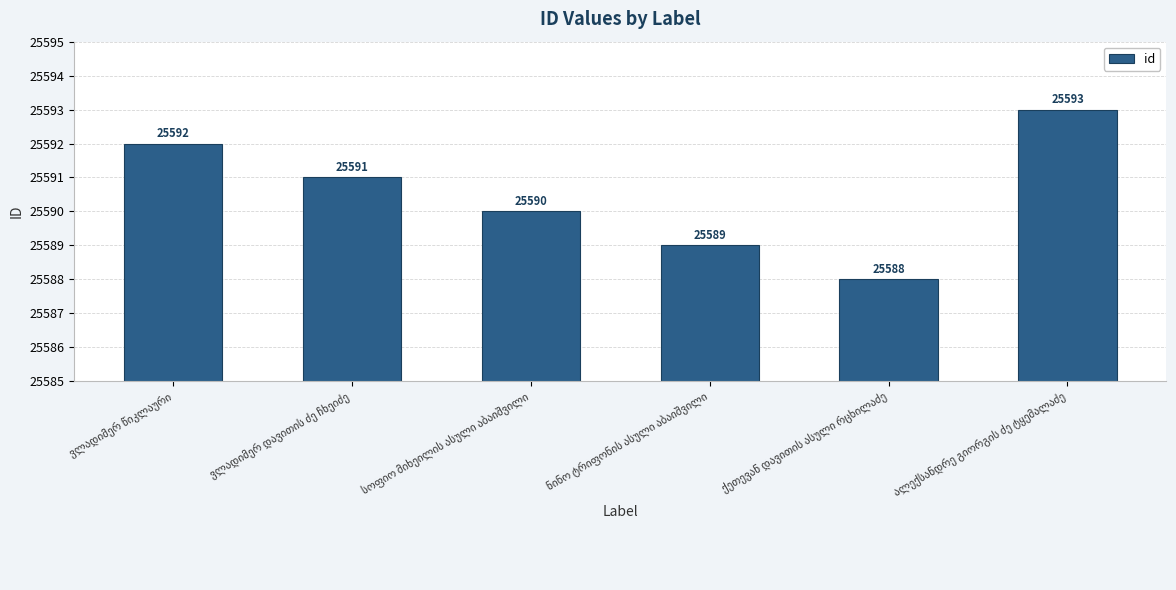

What is the maximum value shown in the chart?

25593